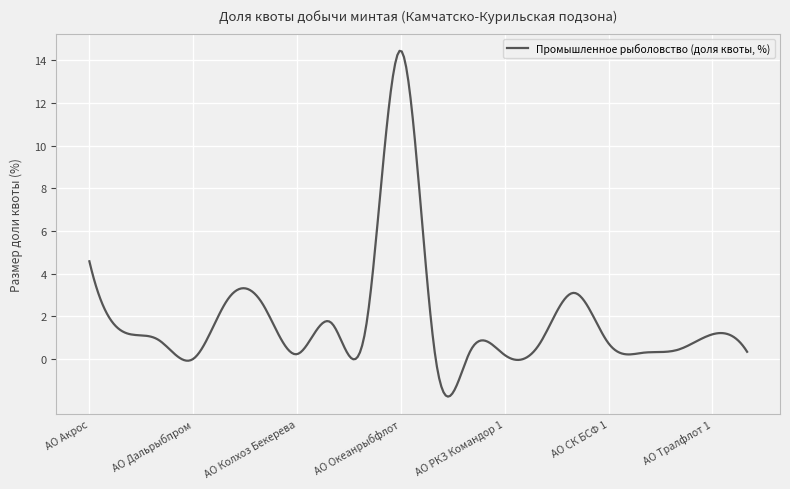

What is the greatest value displayed?

14.4